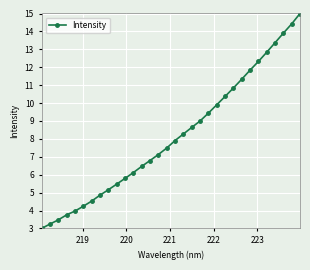

What is the difference between the maximum and minimum values?

12.0